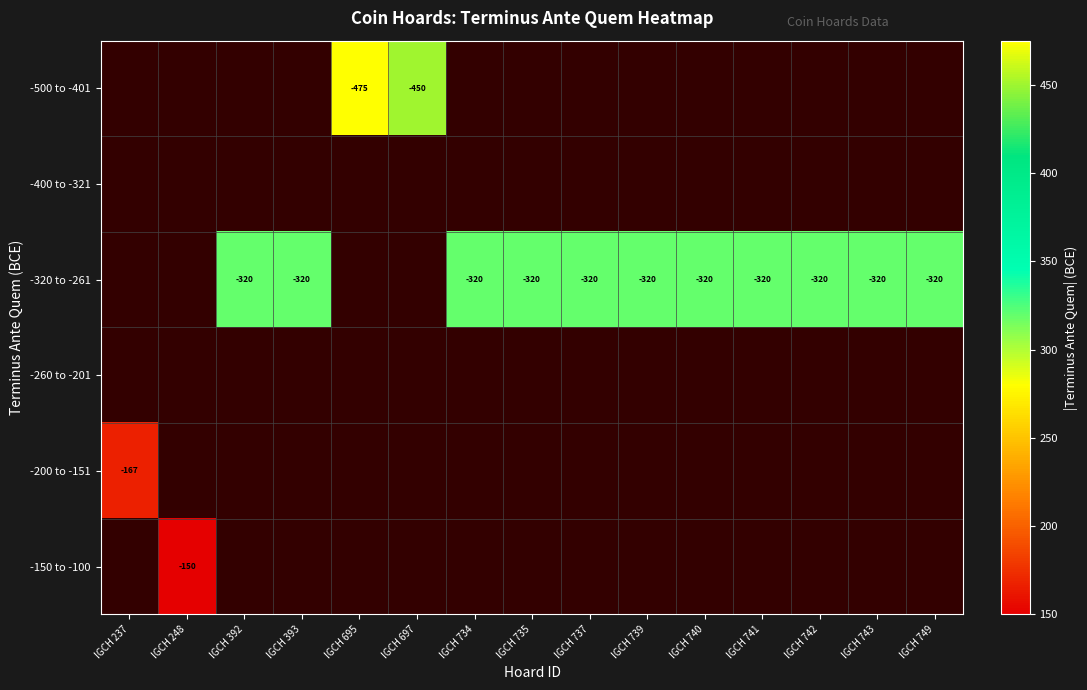

True or false: -320 to -261 has a value of -320 at IGCH 392.

True